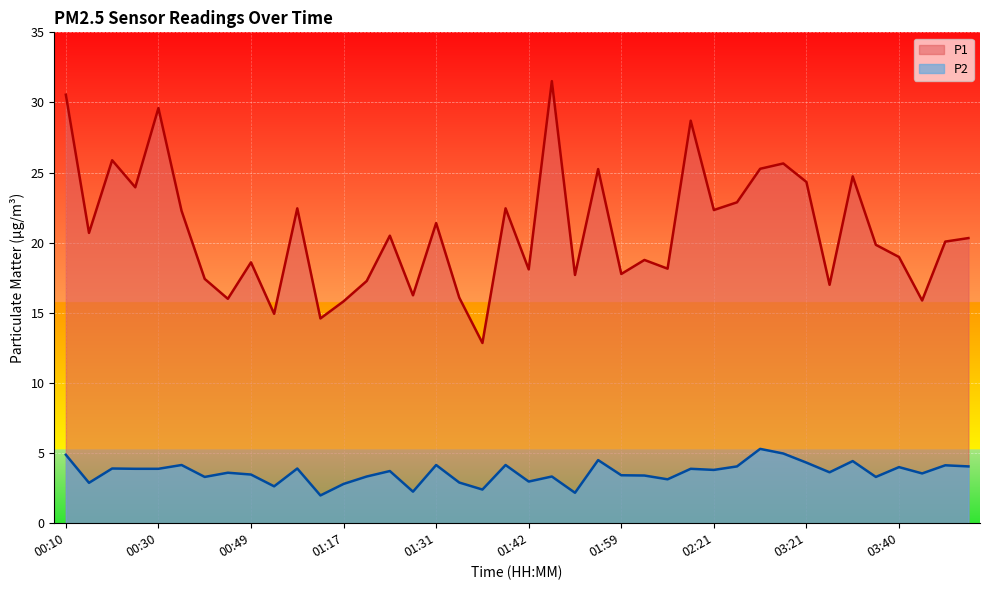

What is the smallest value displayed?

2.0